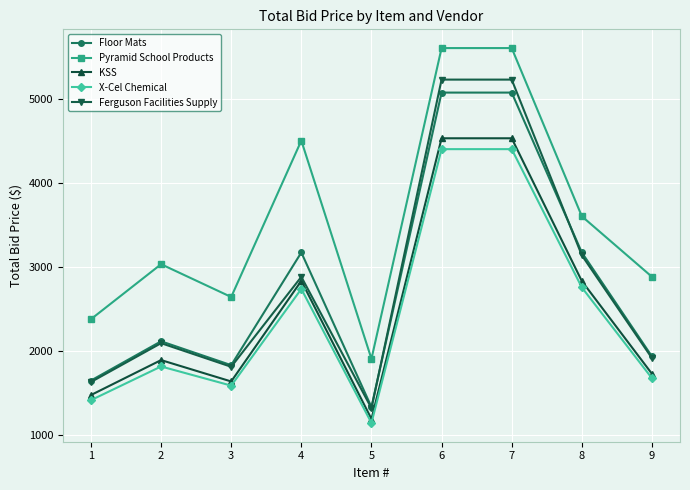

Which label corresponds to the smallest value in the chart?

5